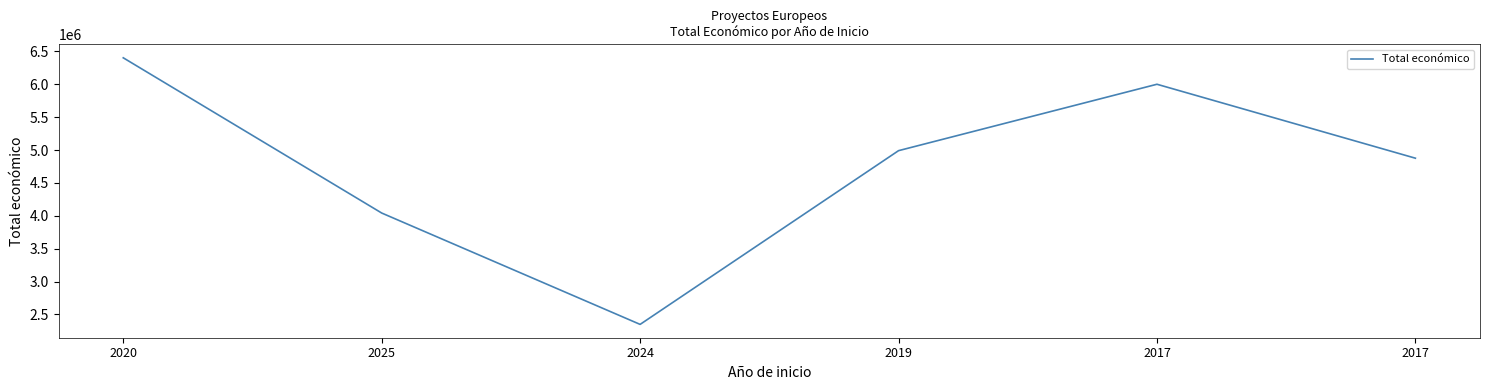

True or false: there are more than 1 points higher than both neighbors.

False